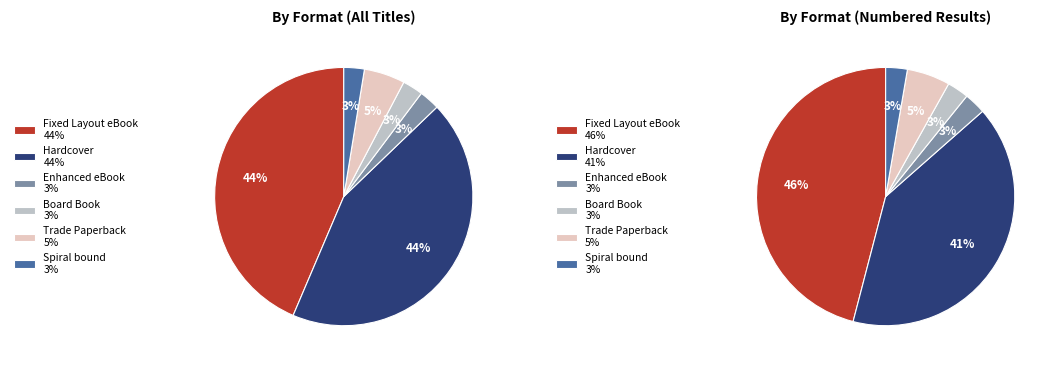

What percentage is the Fixed Layout eBook slice, to the nearest percent?

44%